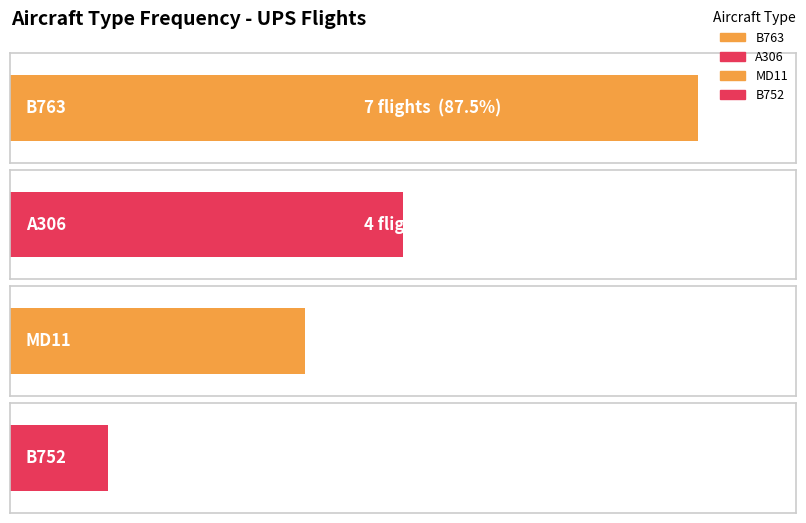

What is the label of the 4th bar from the left?

B752